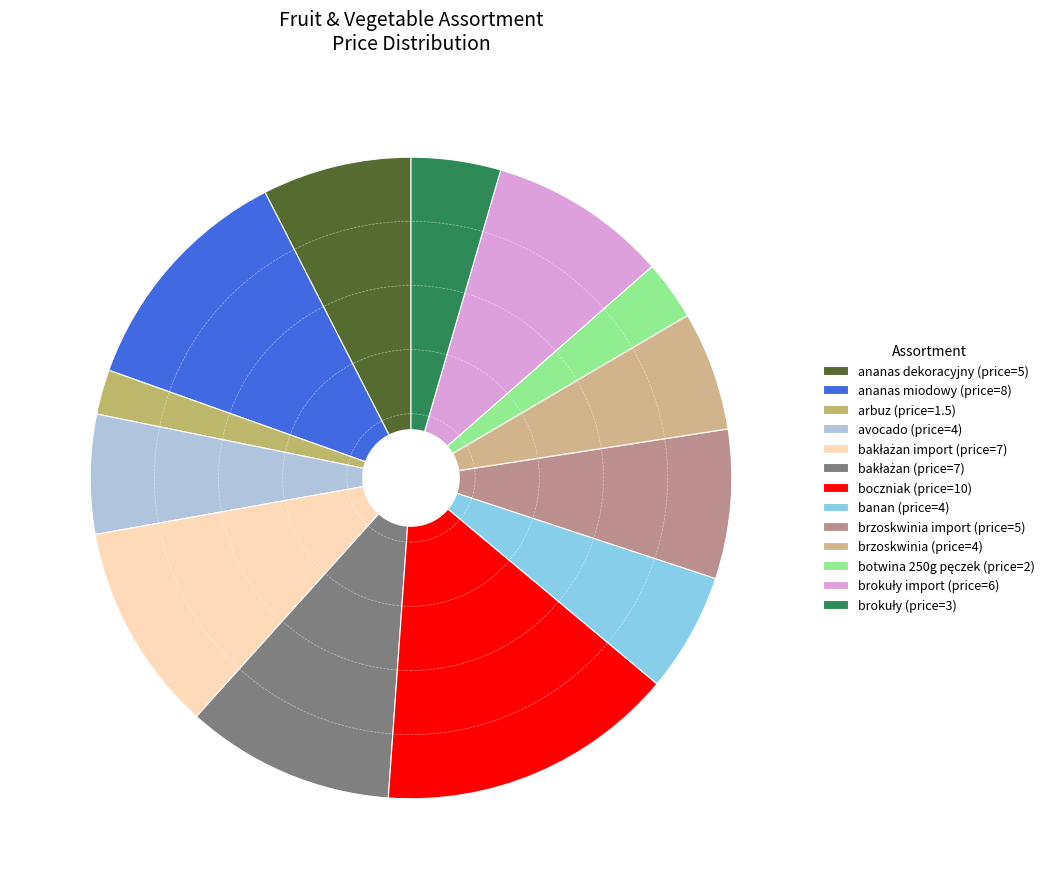

What is the largest slice in the pie chart?

boczniak (price=10)